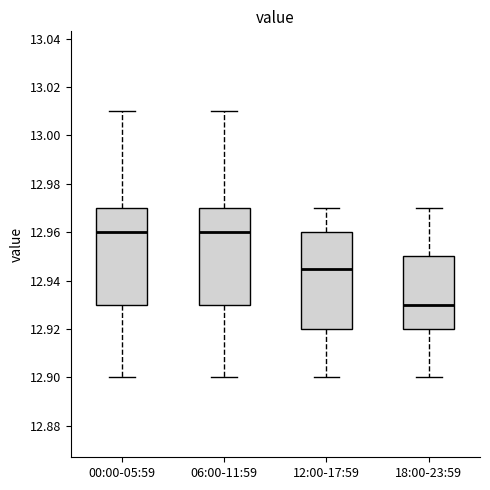

Reading left to right, transcribe this box plot: for each box, give where its median line is, the range the box spans, and where its two whiskers end, as read against the y-axis. The values are not printed on the chart, so give them approximately, as read against the axis.

00:00-05:59: median 12.960, box 12.930 to 12.970, whiskers 12.900 to 13.010
06:00-11:59: median 12.960, box 12.930 to 12.970, whiskers 12.900 to 13.010
12:00-17:59: median 12.946, box 12.920 to 12.960, whiskers 12.900 to 12.970
18:00-23:59: median 12.930, box 12.920 to 12.950, whiskers 12.900 to 12.970